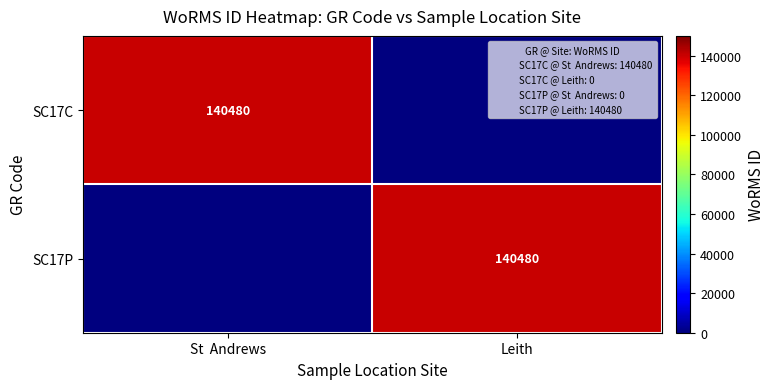

Is it true that SC17C equals 182633 at St  Andrews?

False